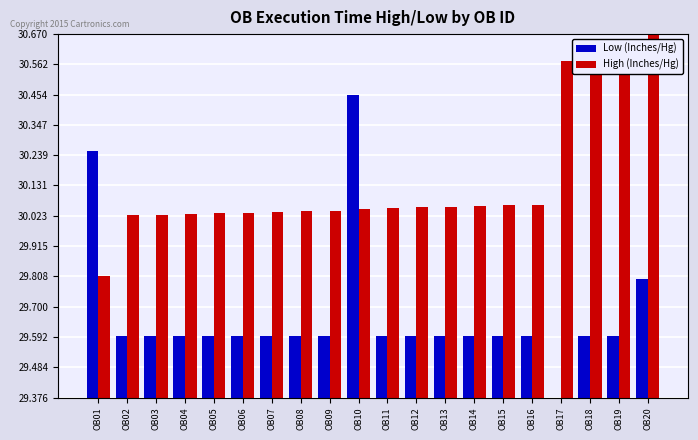

How many values in the High (Inches/Hg) series exceed 30?

19